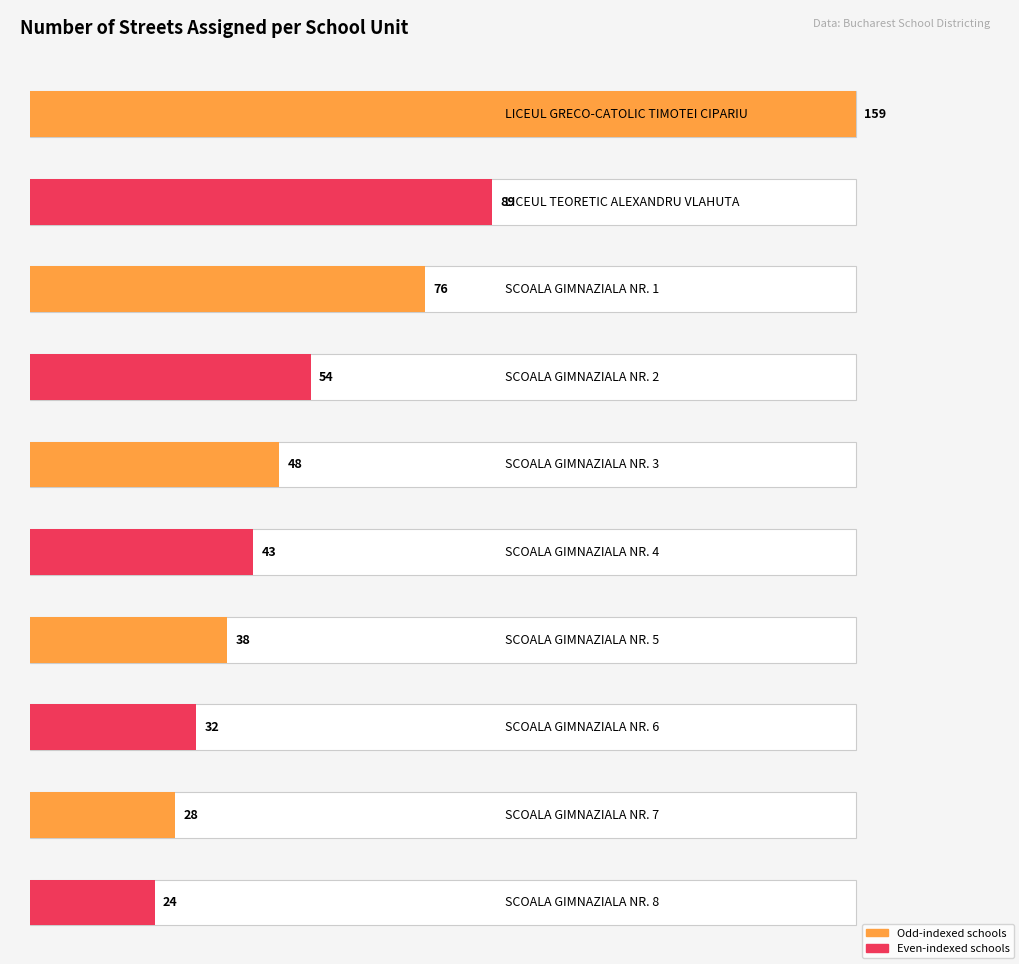

What value does the data have at SCOALA GIMNAZIALA NR. 1, to the nearest 10?

80